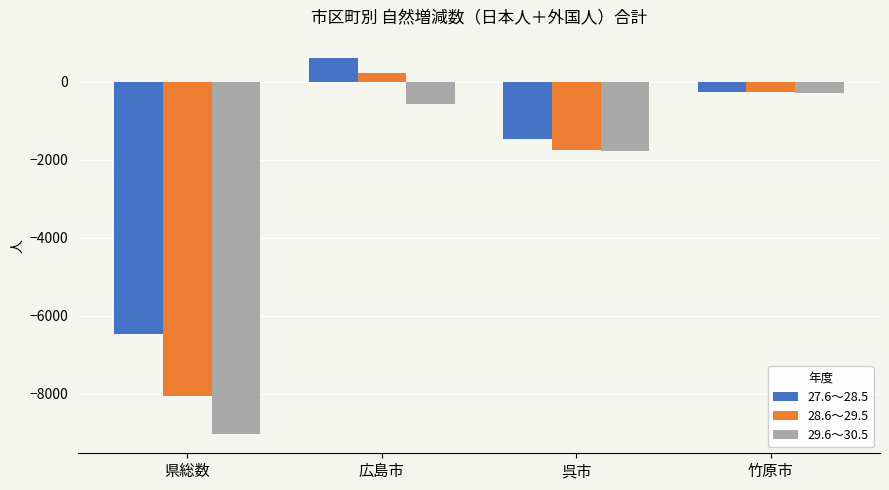

At which category is the sum across all series the highest?

広島市